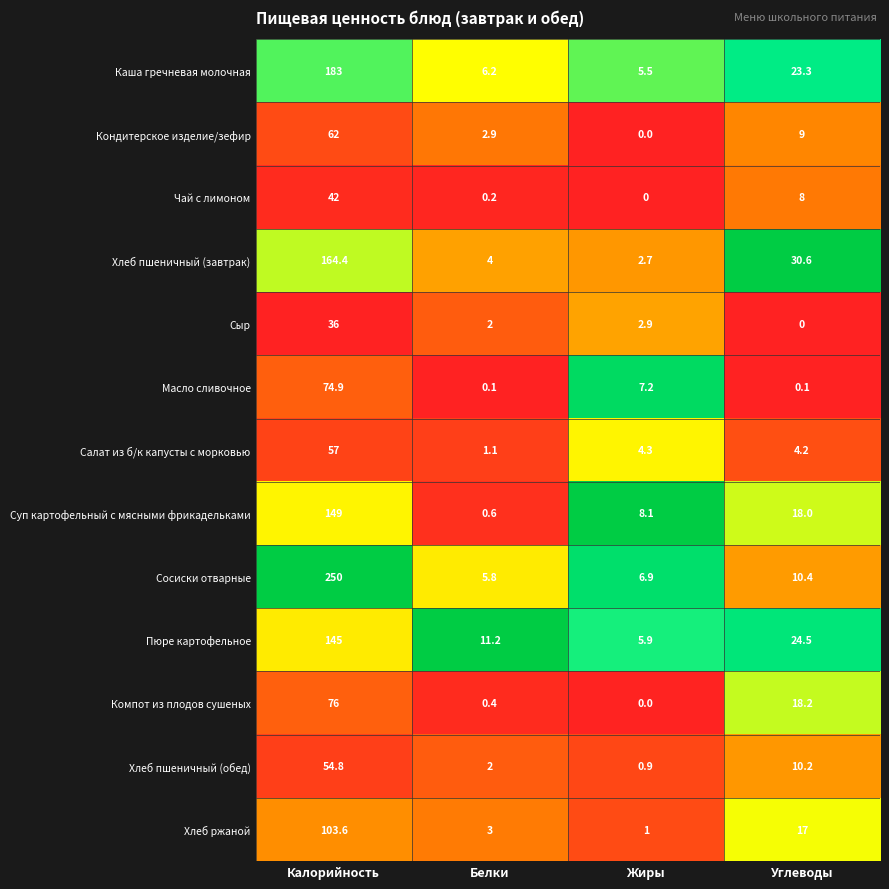

What is the spread (max minus min) of values at Жиры?

8.1